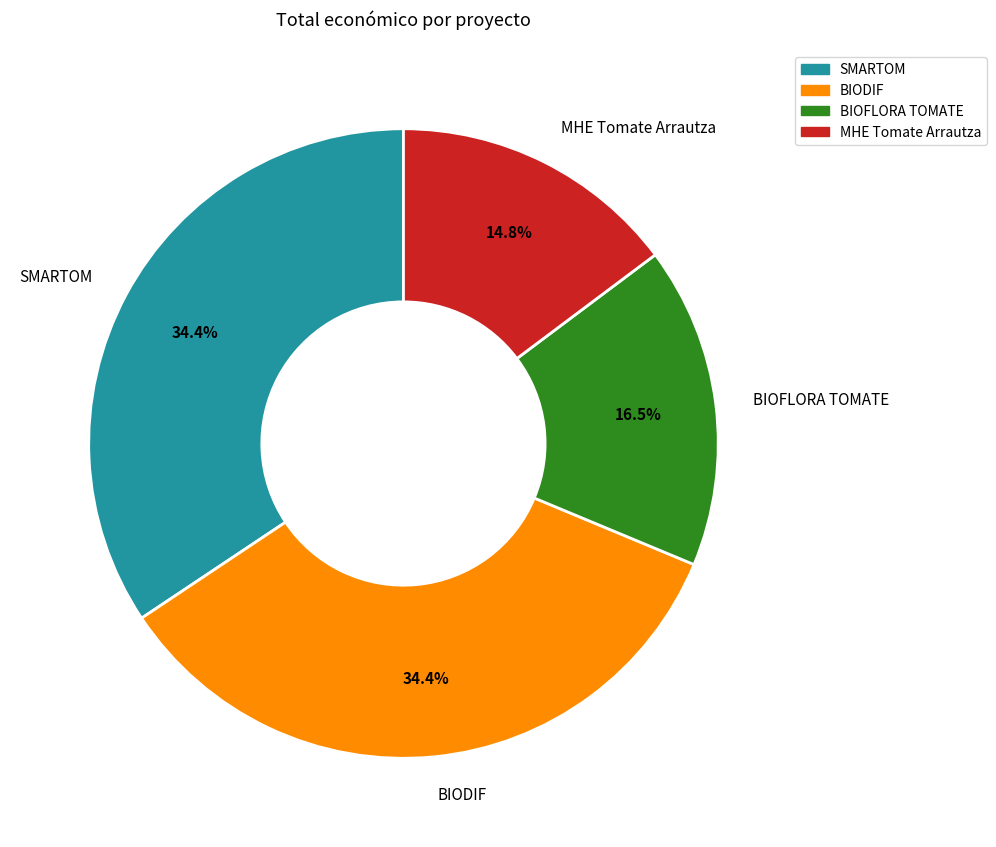

How many slices are in this pie chart?

4